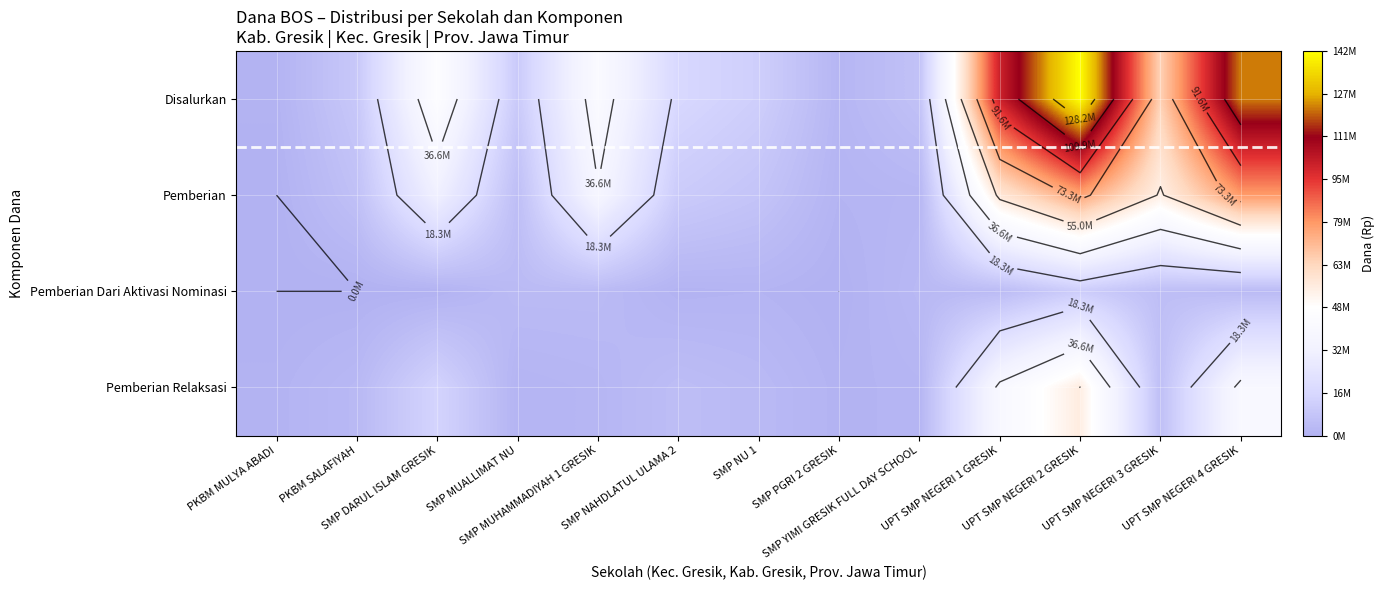

Which series has the largest range (max minus min)?

Disalurkan